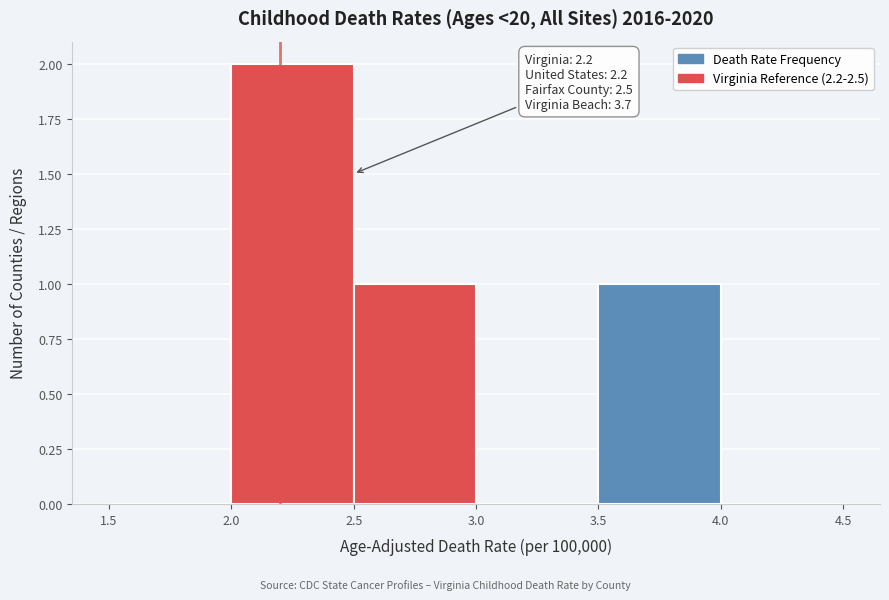

Which range on the x-axis has the tallest bar?

2.0 to 2.5